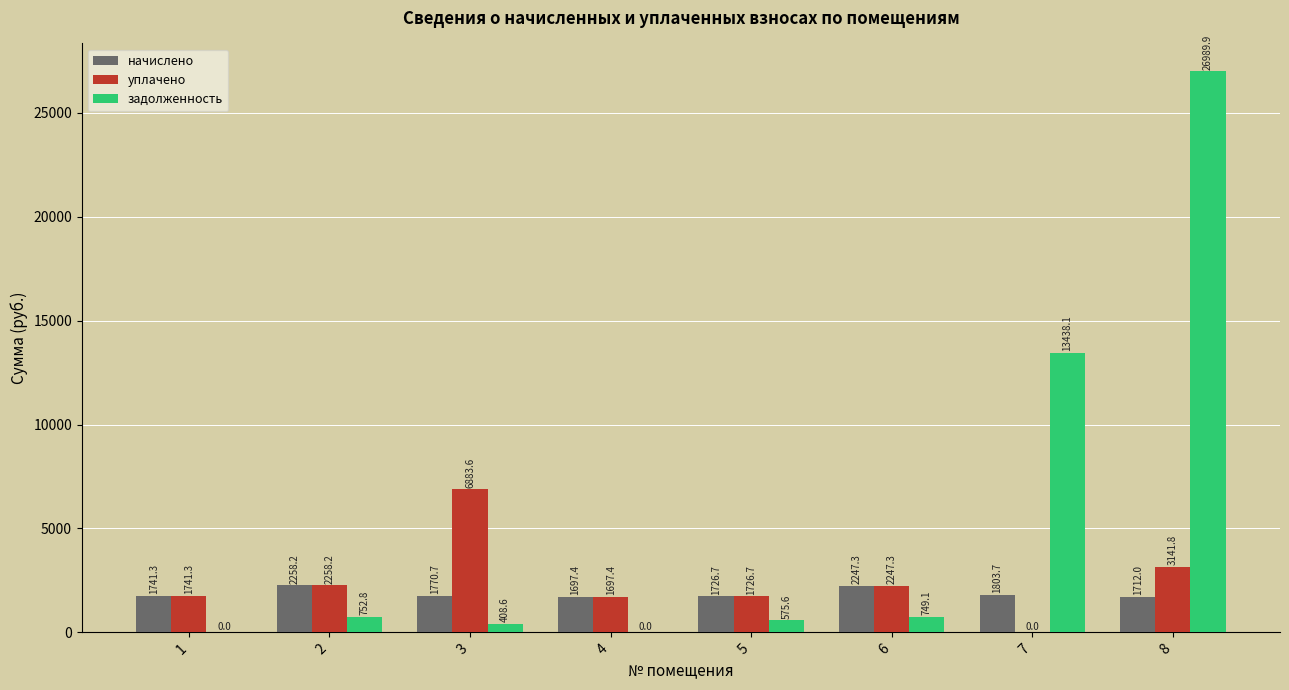

Which series changed the most between 1 and 2?

задолженность